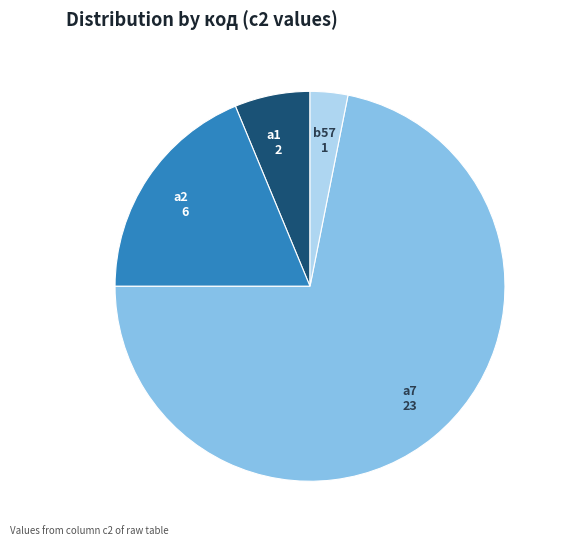

Count the number of slices in the pie.

4